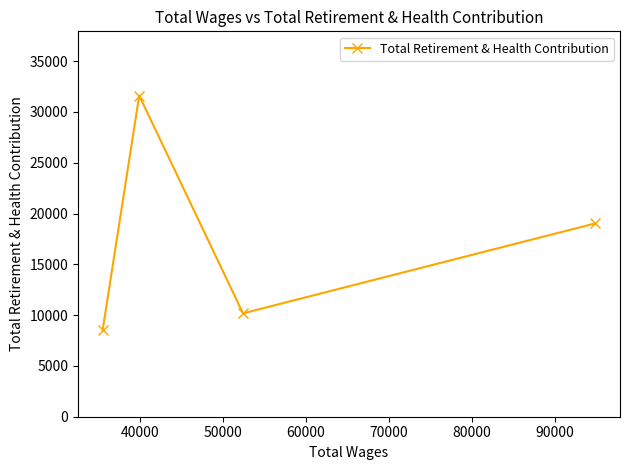

Is this an area chart (filled region under the line)?

No